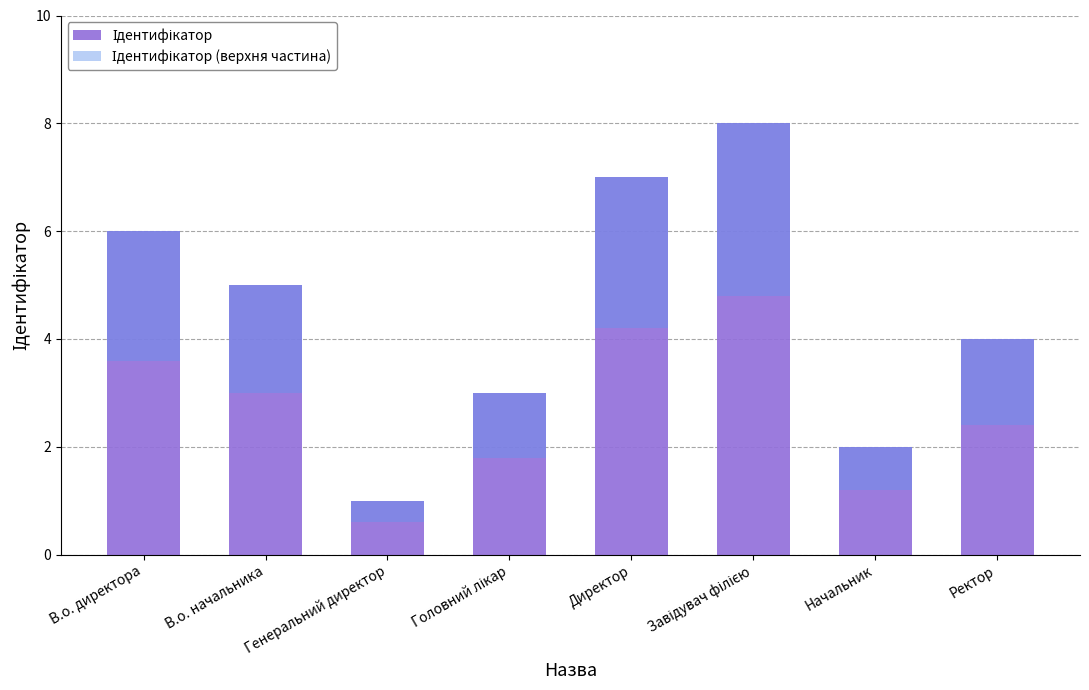

What is the approximate value of Ідентифікатор at Генеральний директор?

1.0